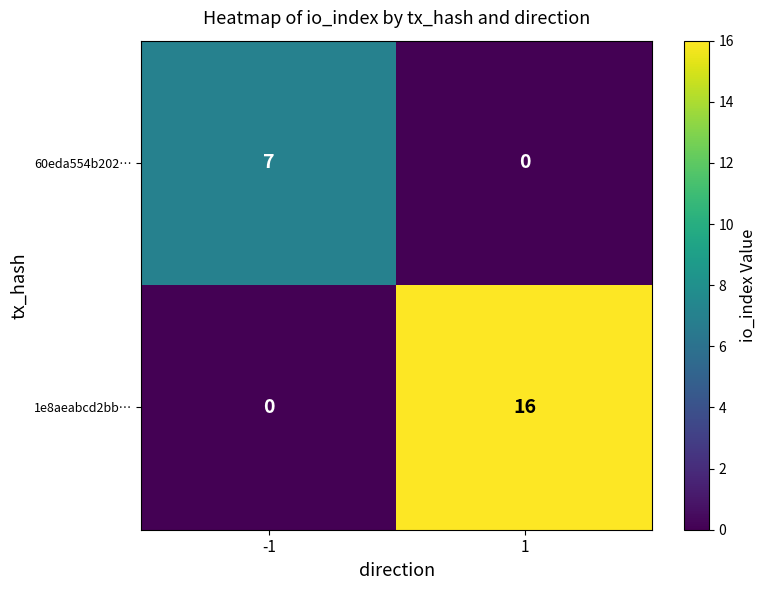

Which category has the highest value across all series?

1